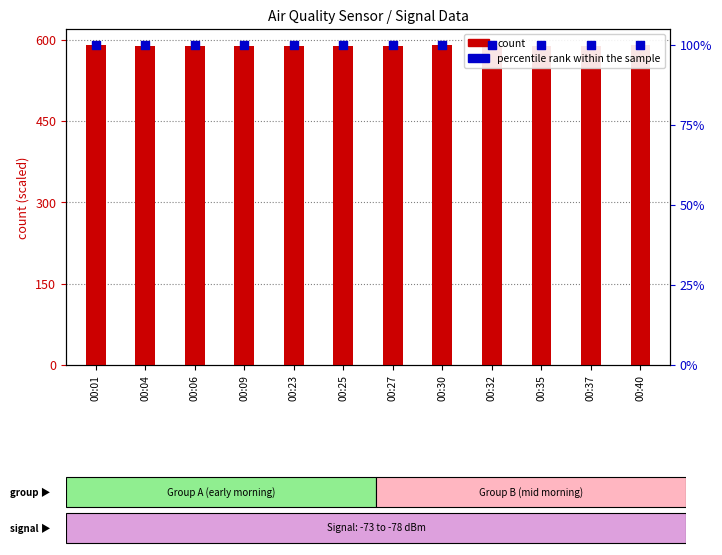

Which series contains the lowest Y value?

percentile rank within the sample